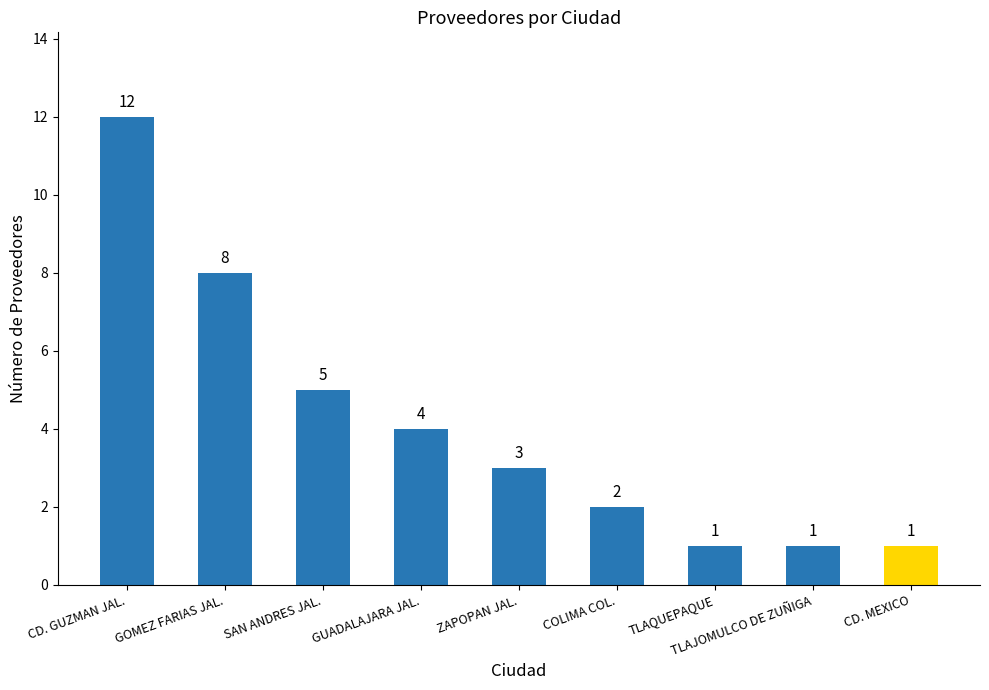

The chart shows a value of 2 at ZAPOPAN JAL.. True or false?

False